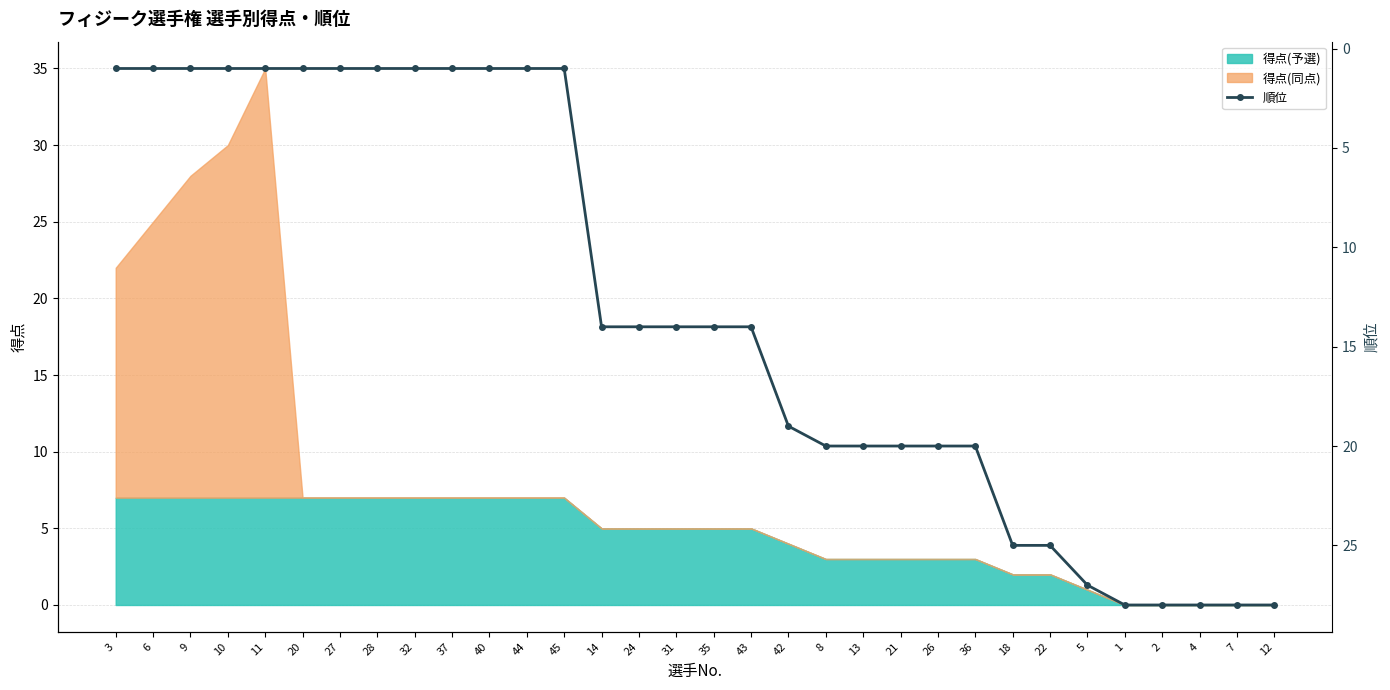

Is it true that 得点(予選) equals 3 at 21?

True